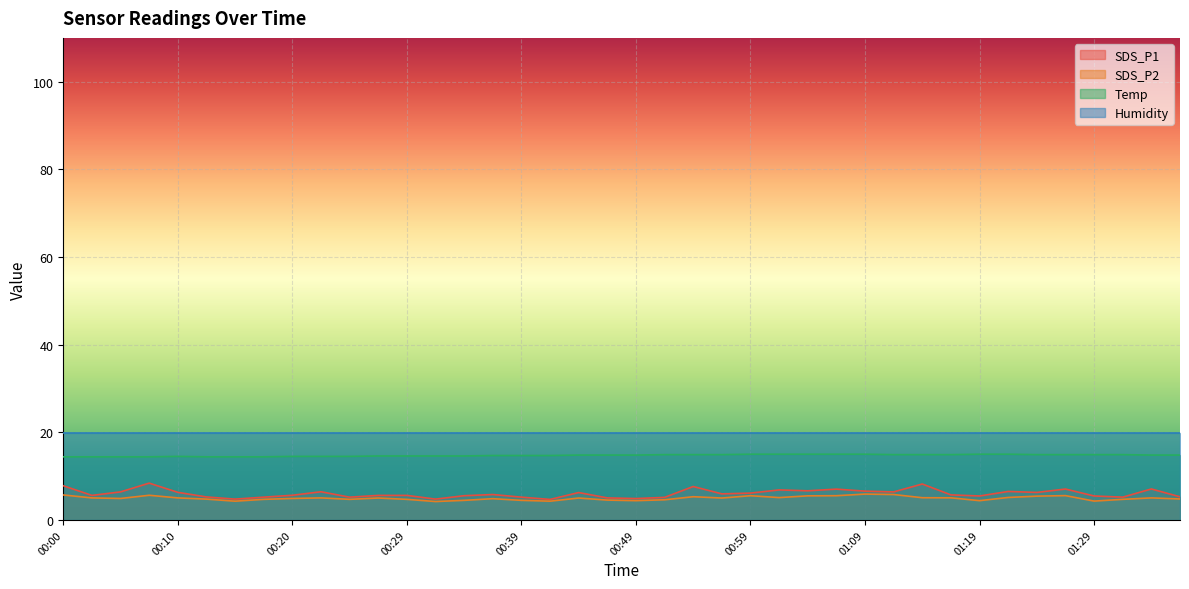

How many interior local peaks does the SDS_P1 series have?

11